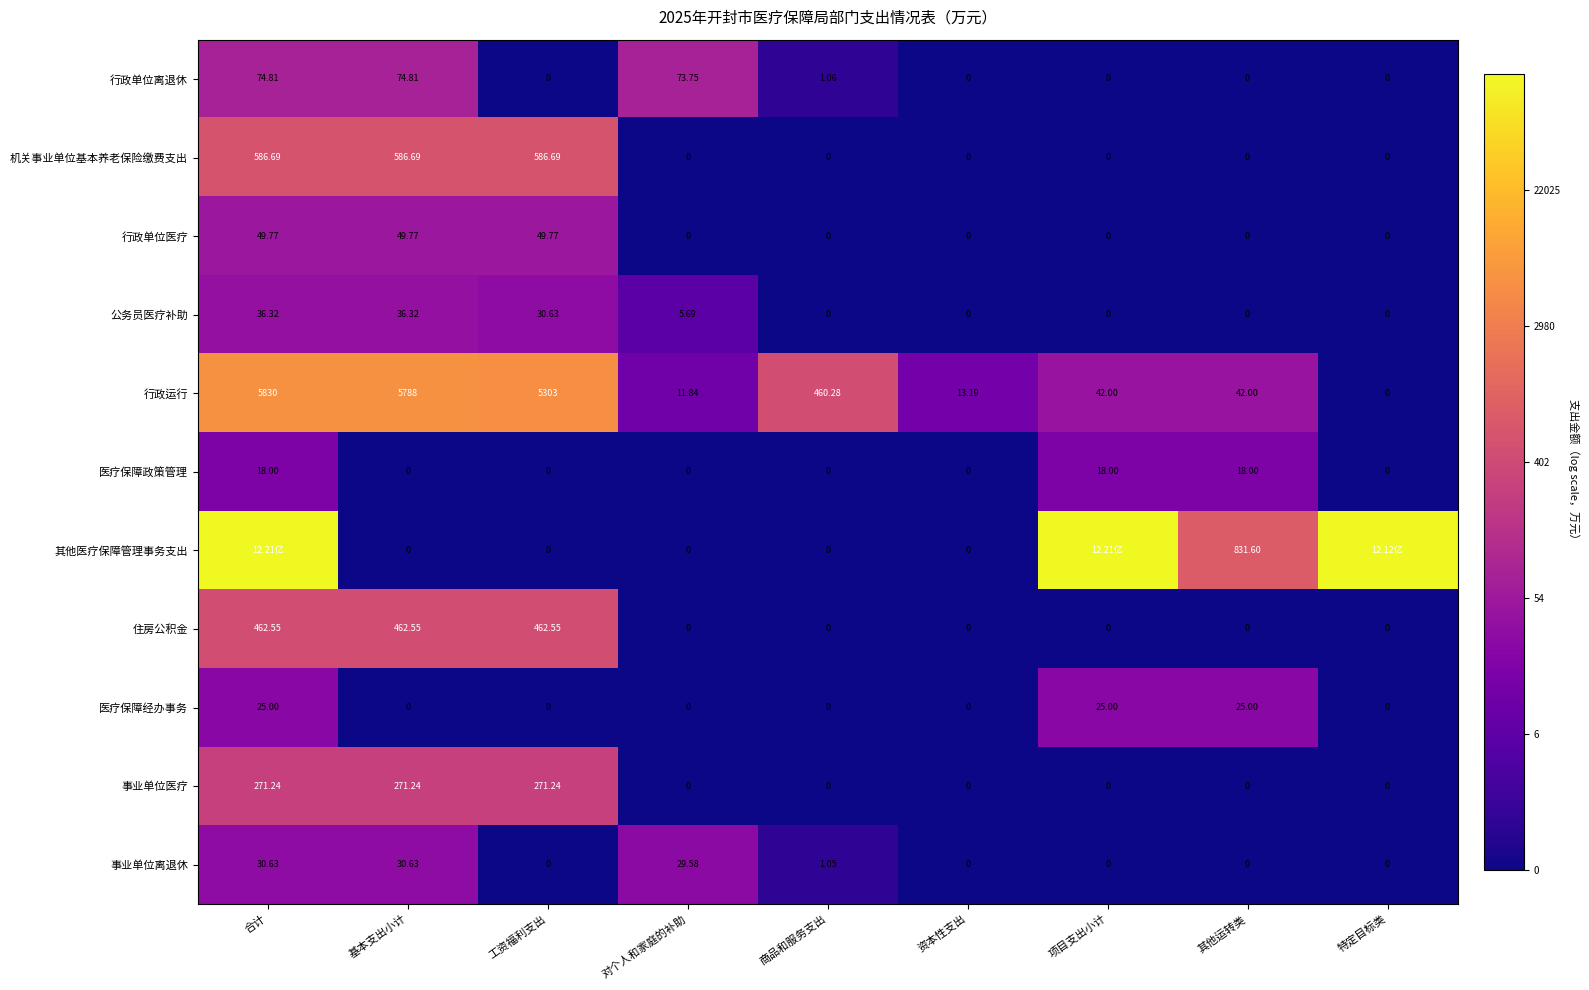

Where is 公务员医疗补助 nearest to the value 18?

对个人和家庭的补助